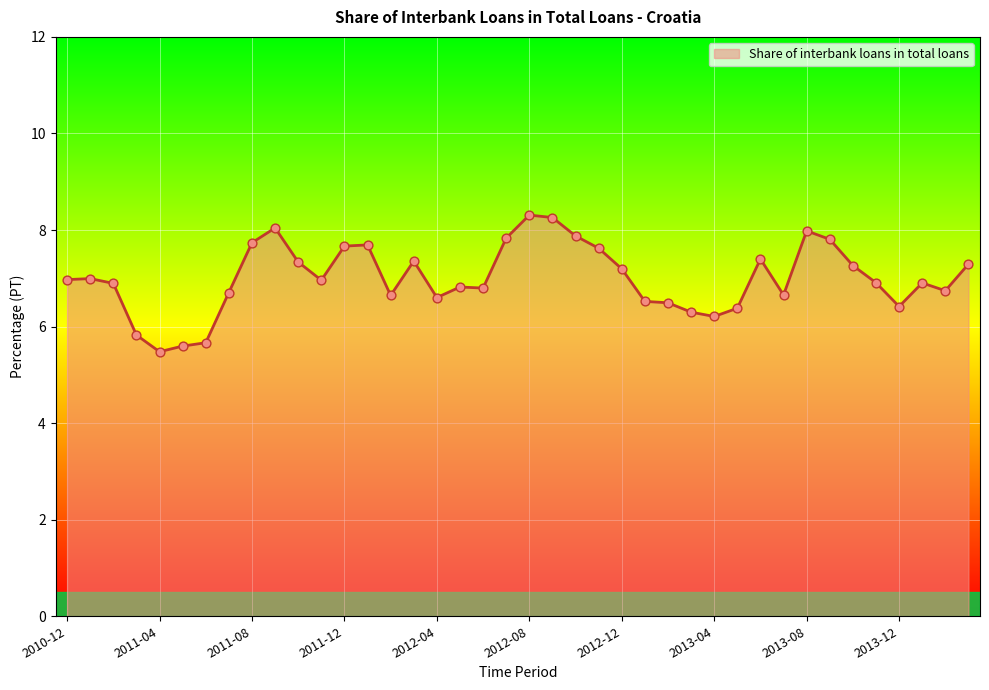

What is the difference between the maximum and minimum values?

2.8